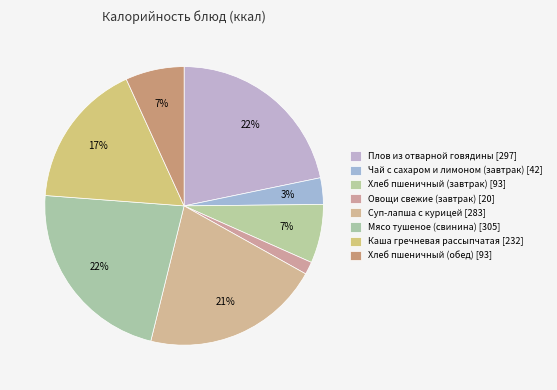

To the nearest percent, what is the difference between the largest and smallest slice percentages?

21%